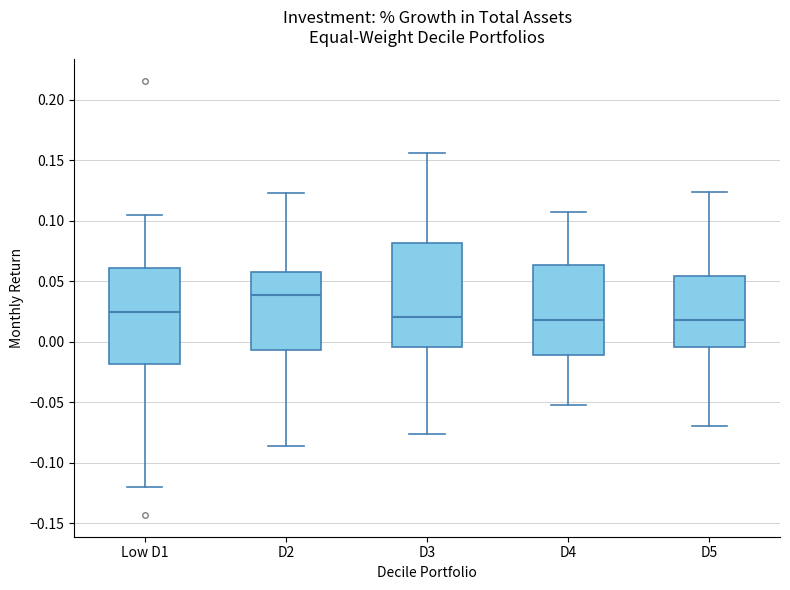

Reading left to right, read every box against the y-axis: the position of its median line, the range the box covers, and the ends of its whiskers. The values are not printed on the chart, so give them approximately, as read against the axis.

Low D1: median 0.025, box -0.020 to 0.060, whiskers -0.120 to 0.105
D2: median 0.040, box -0.005 to 0.060, whiskers -0.085 to 0.125
D3: median 0.020, box -0.005 to 0.080, whiskers -0.075 to 0.155
D4: median 0.020, box -0.010 to 0.065, whiskers -0.055 to 0.105
D5: median 0.020, box -0.005 to 0.055, whiskers -0.070 to 0.125